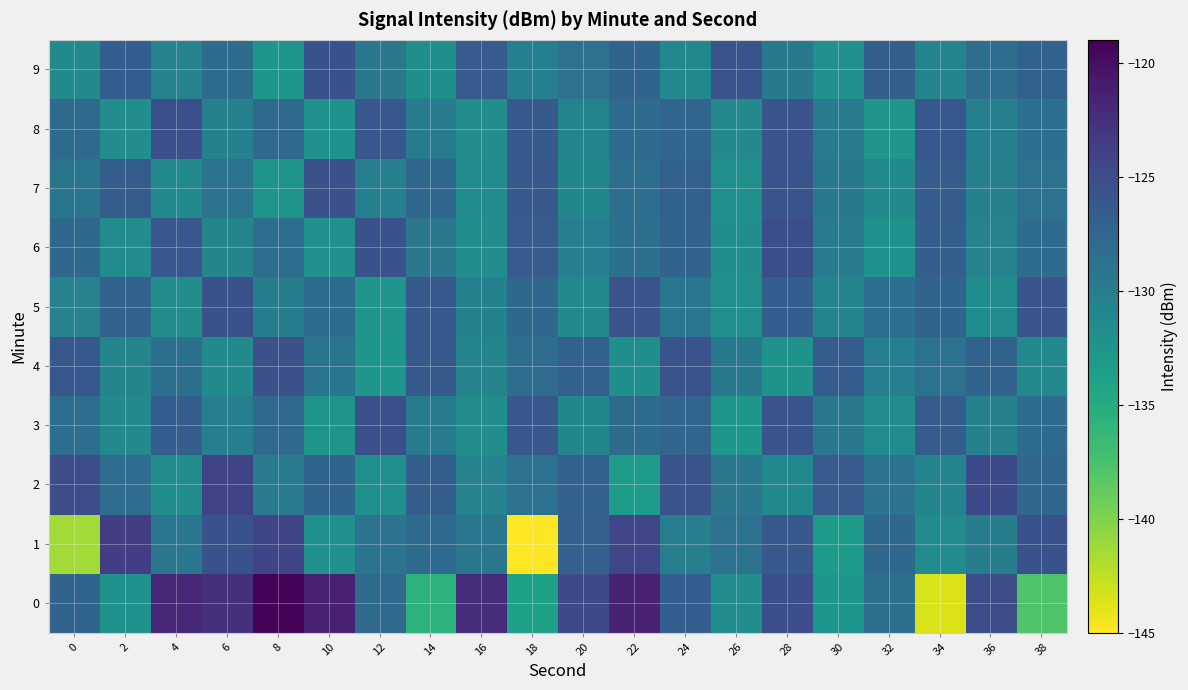

Count the number of data series in this chart.

10